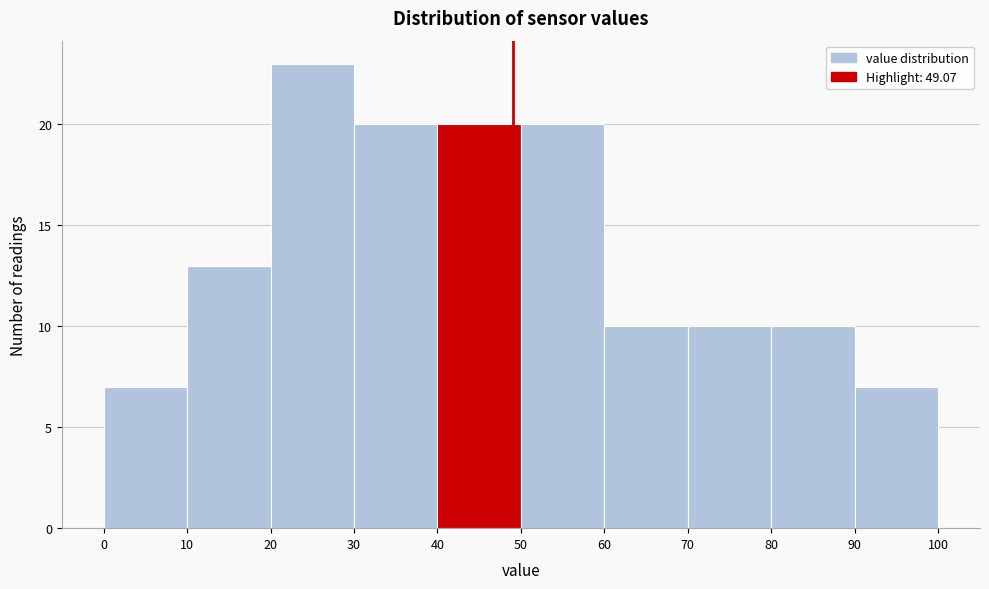

How tall is the bar that spans 60 to 70 on the x-axis? The values are not printed on the chart, so give them approximately, as read against the axis.

10